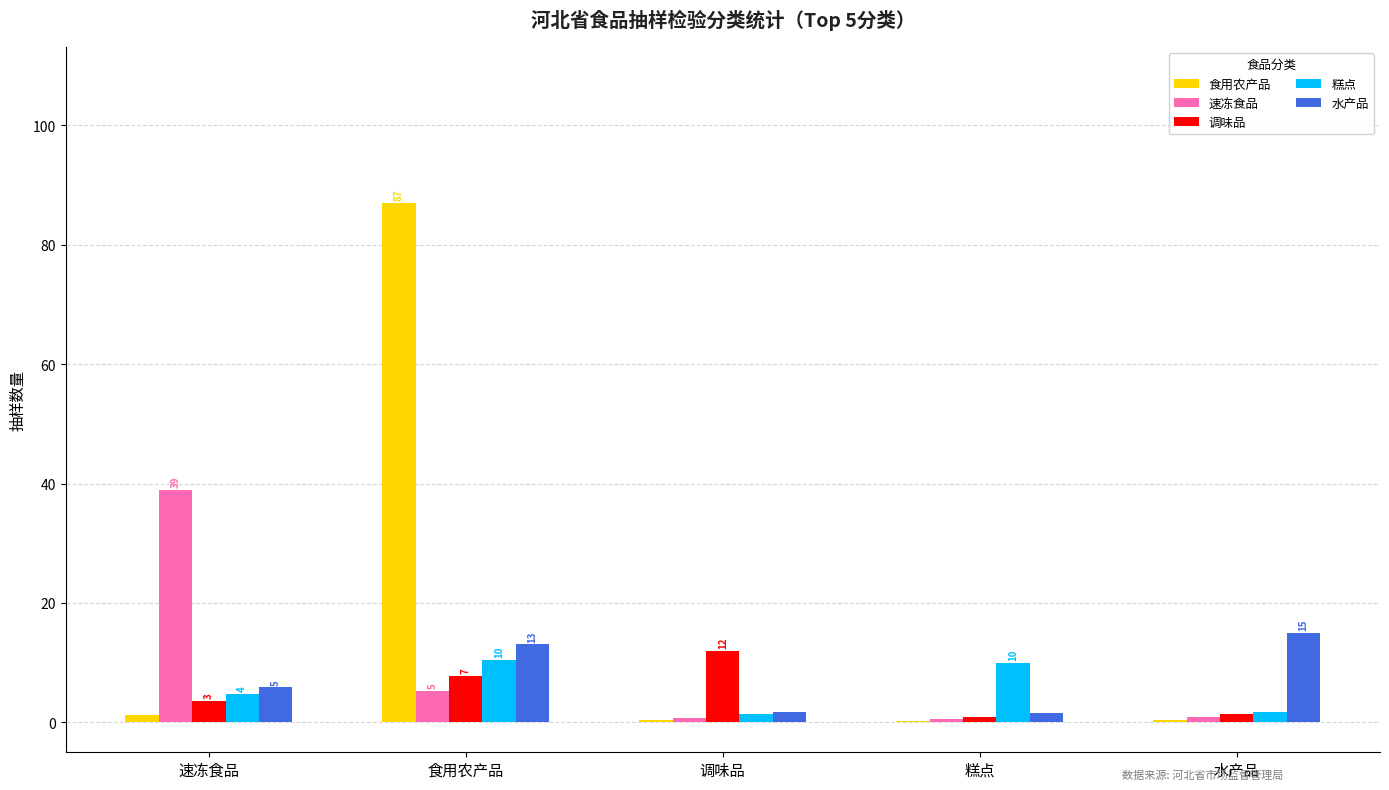

Which series changed the most between 食用农产品 and 糕点?

食用农产品